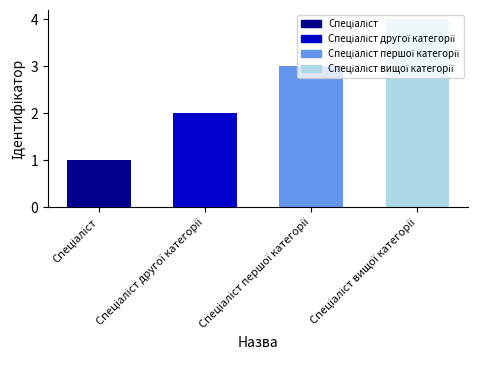

What is the sum of all values?

10